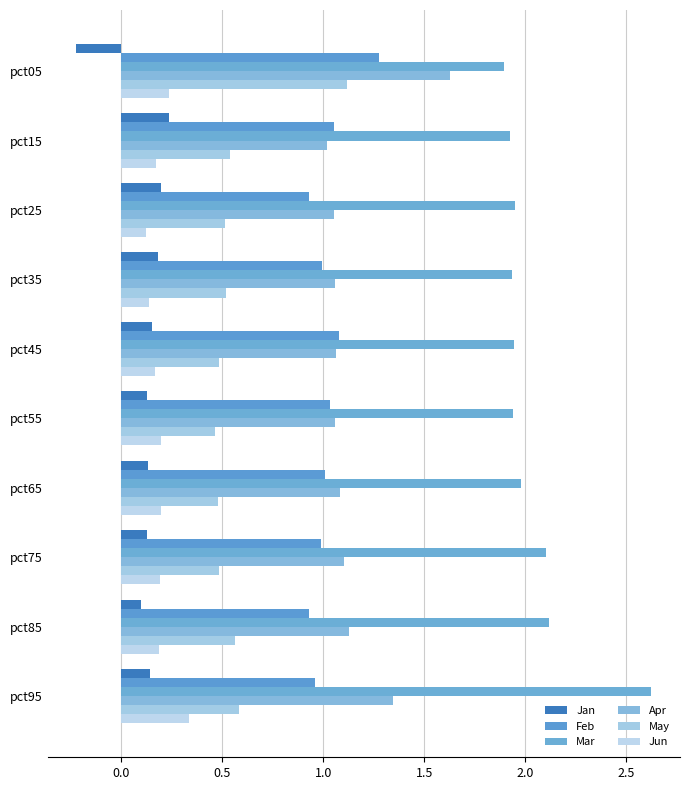

What is the difference between the maximum and minimum values in the Jun series?

0.2